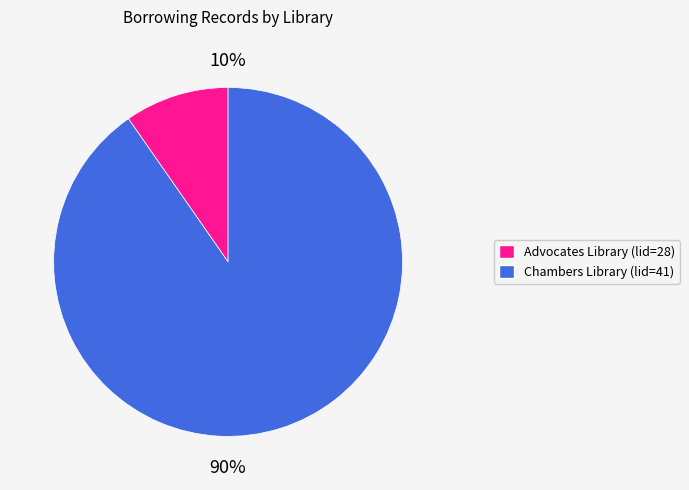

Do Chambers Library (lid=41) and Advocates Library (lid=28) together represent more than half of the pie?

Yes